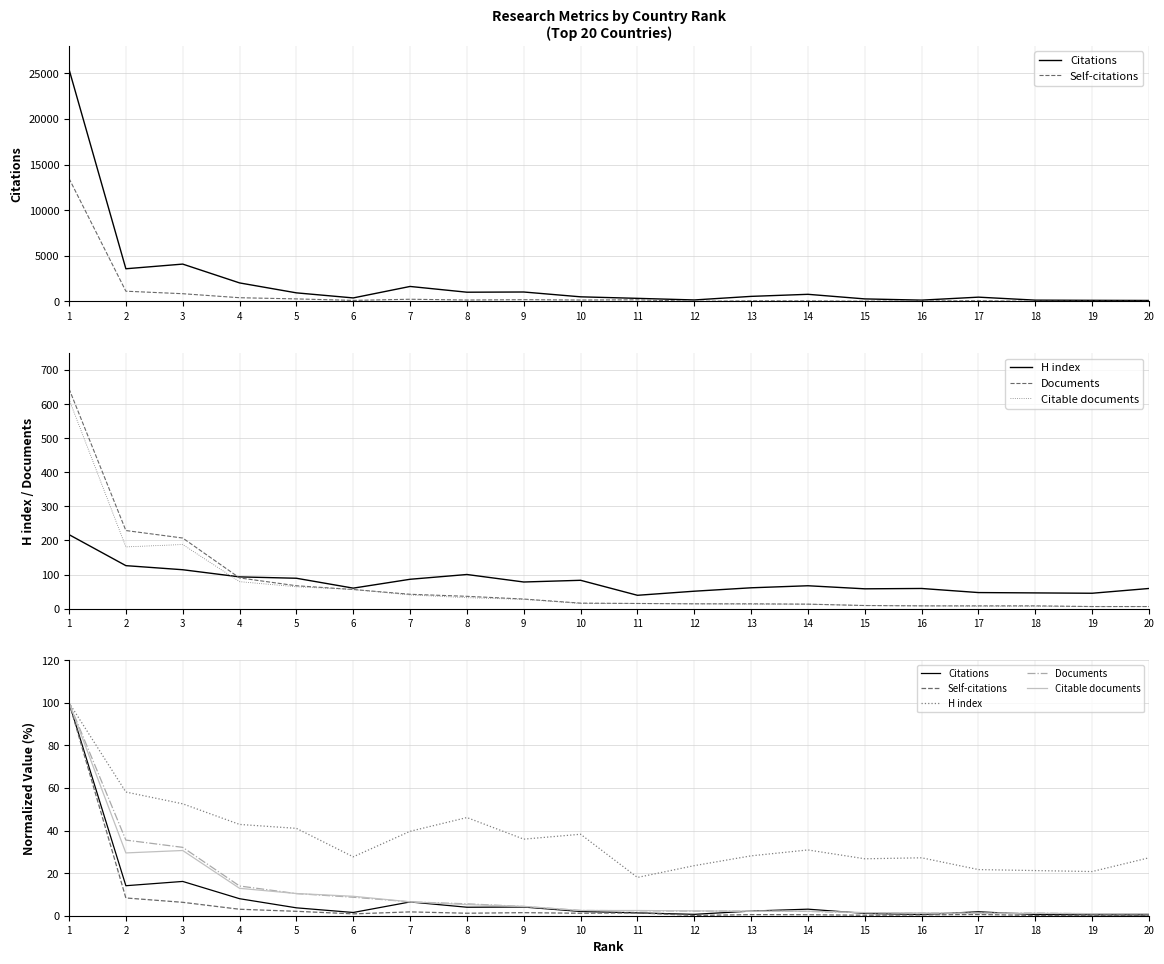

List the series in order of their peak value, highest first.

Citations, Self-citations, H index, Documents, Citable documents